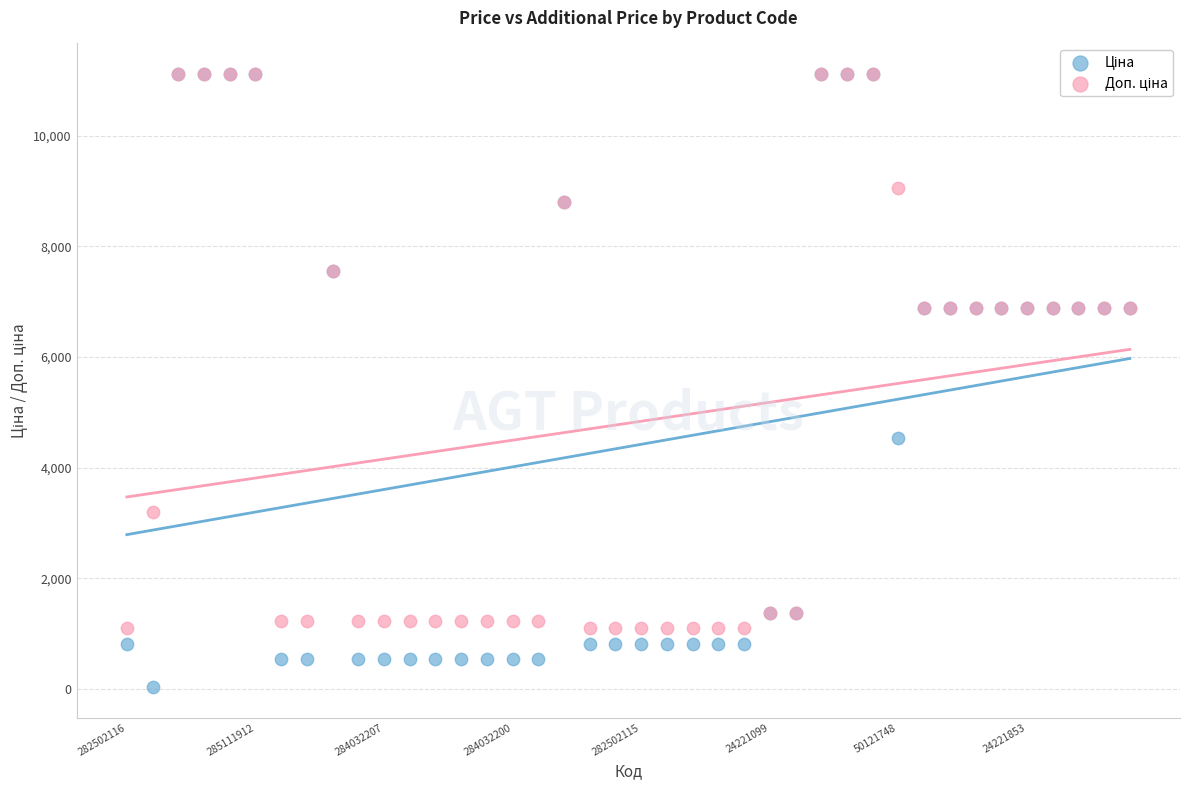

Across all series, what Y value is closest to 5572?

4531.4